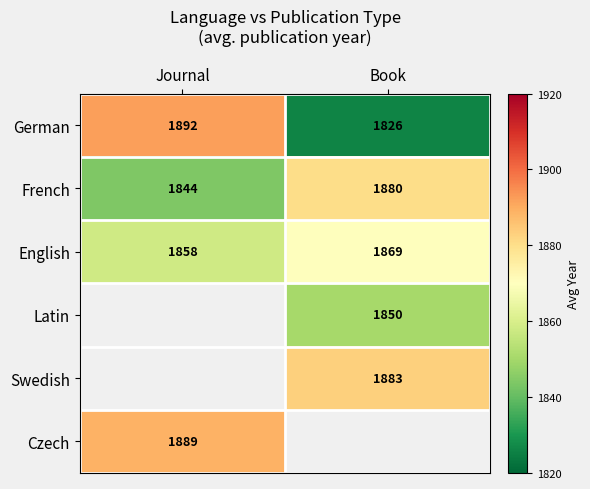

What is the maximum value shown in the chart?

1892.2